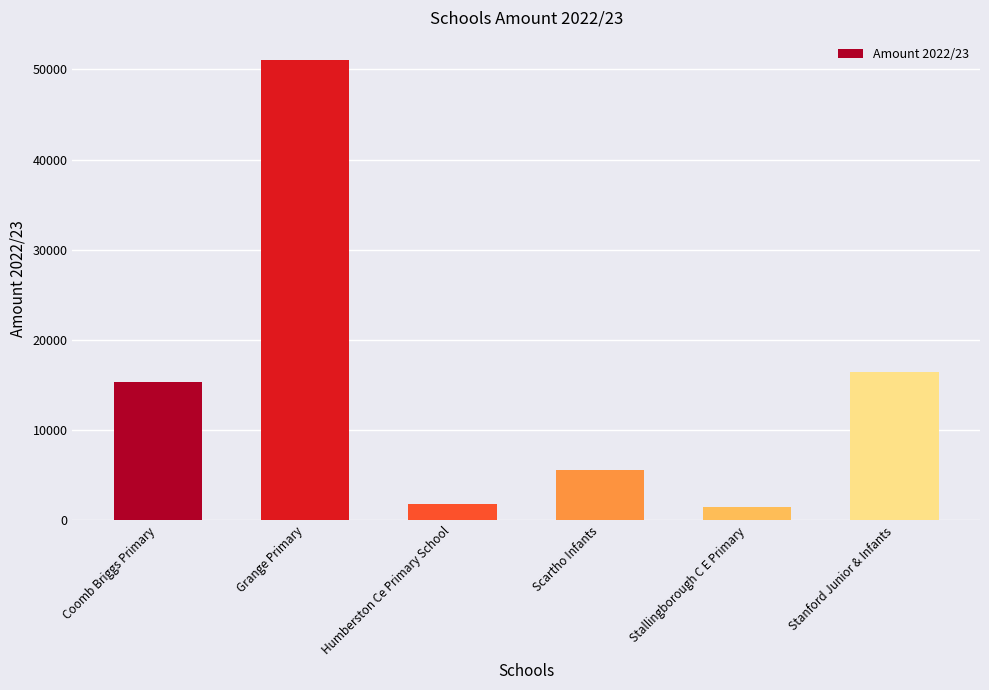

Reading left to right, extract all data points from this chart.

15330.4	51044.2	1750.0	5581.1	1467.0	16445.7